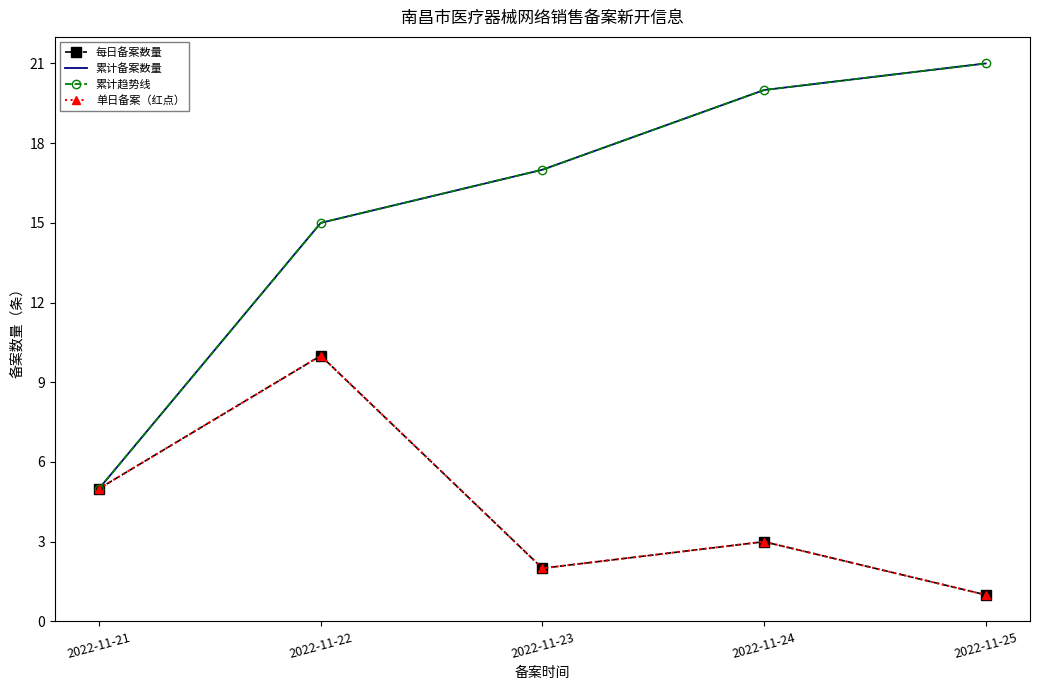

What is the value of the 单日备案（红点） point at the 5th from the left?

1